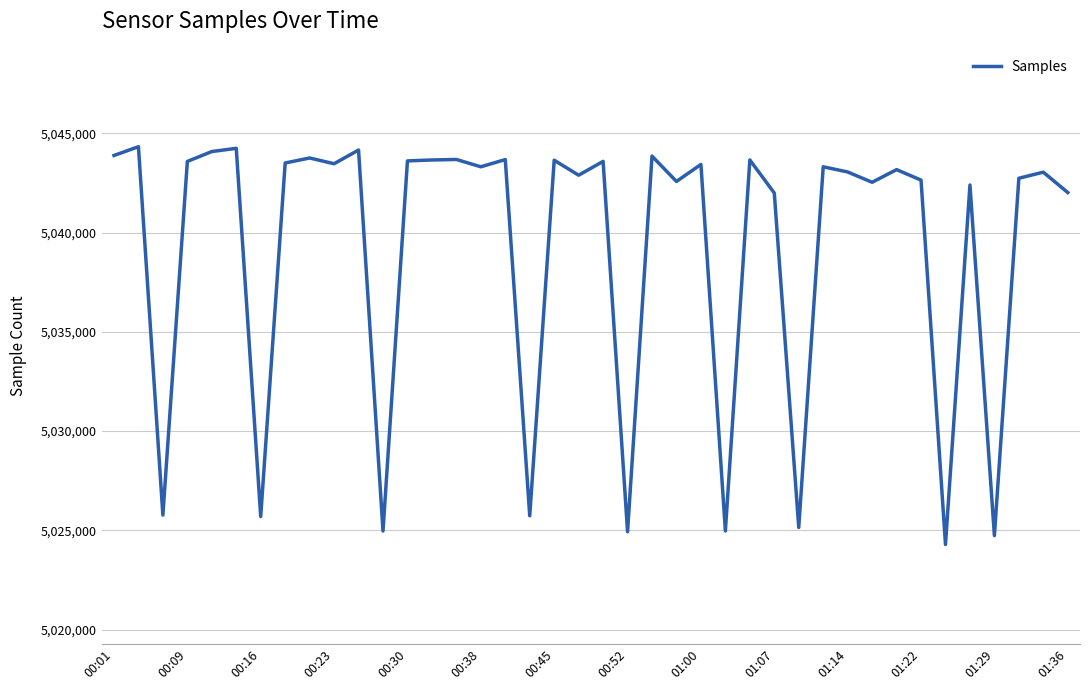

What is the difference between the maximum and minimum values?

20035